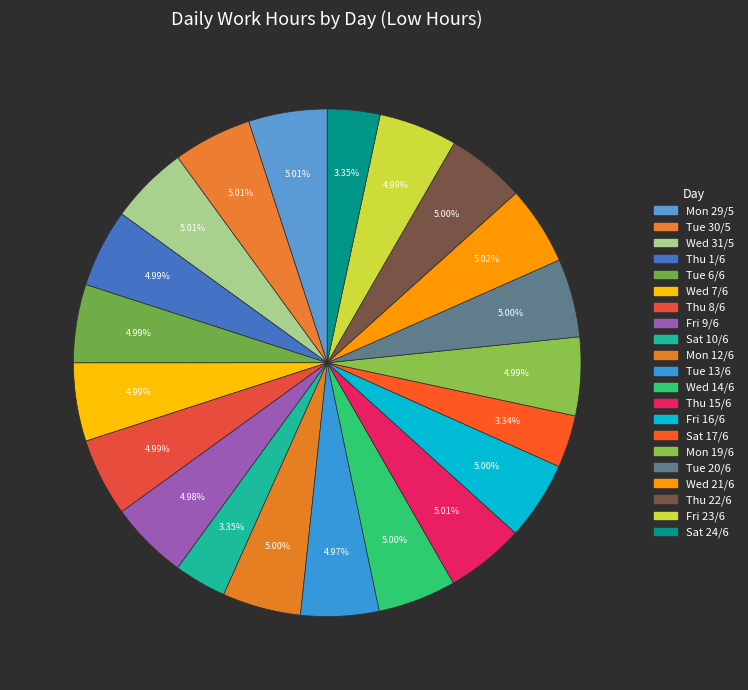

To the nearest percent, what portion does Thu 22/6 represent?

5%